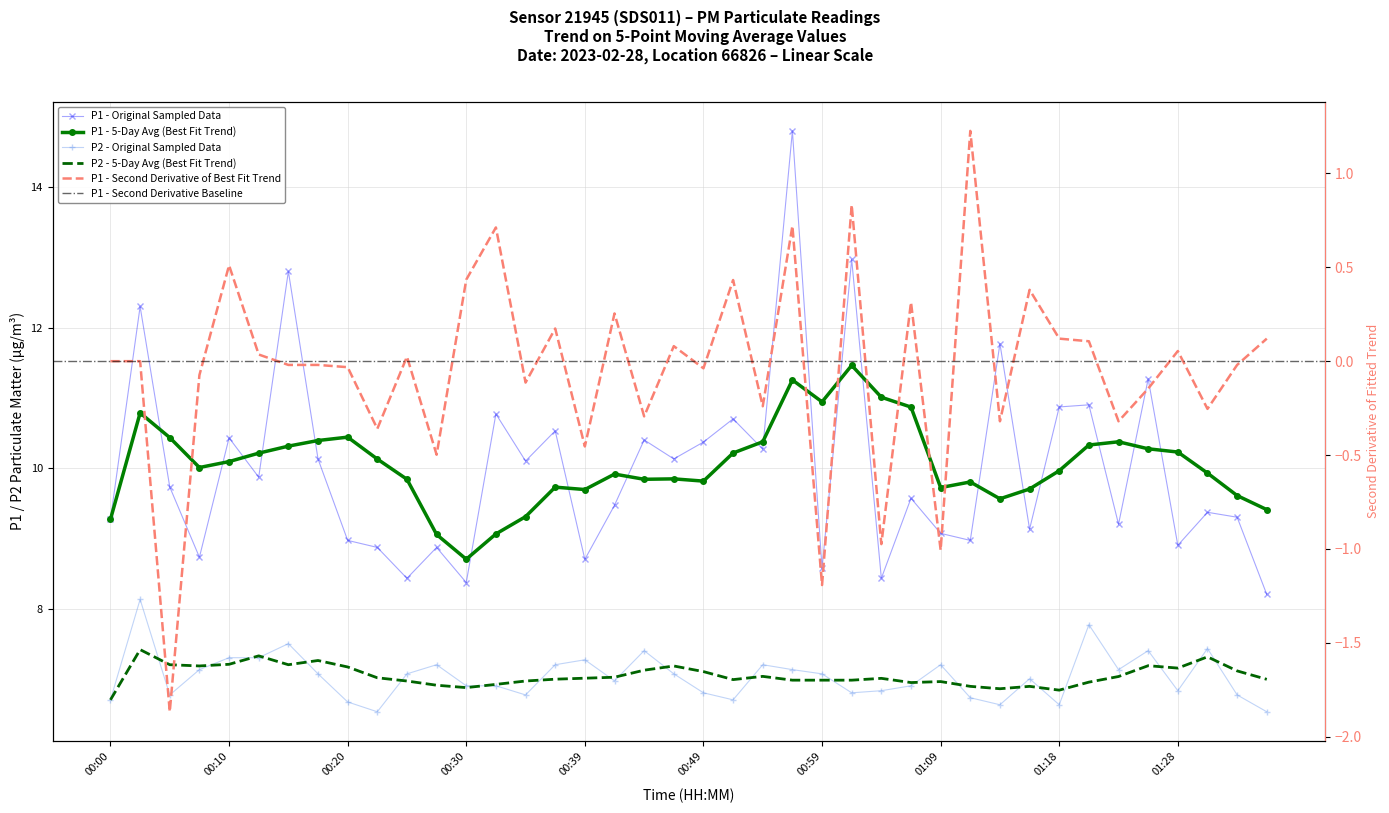

True or false: P2 and P1 cross at least once.

False